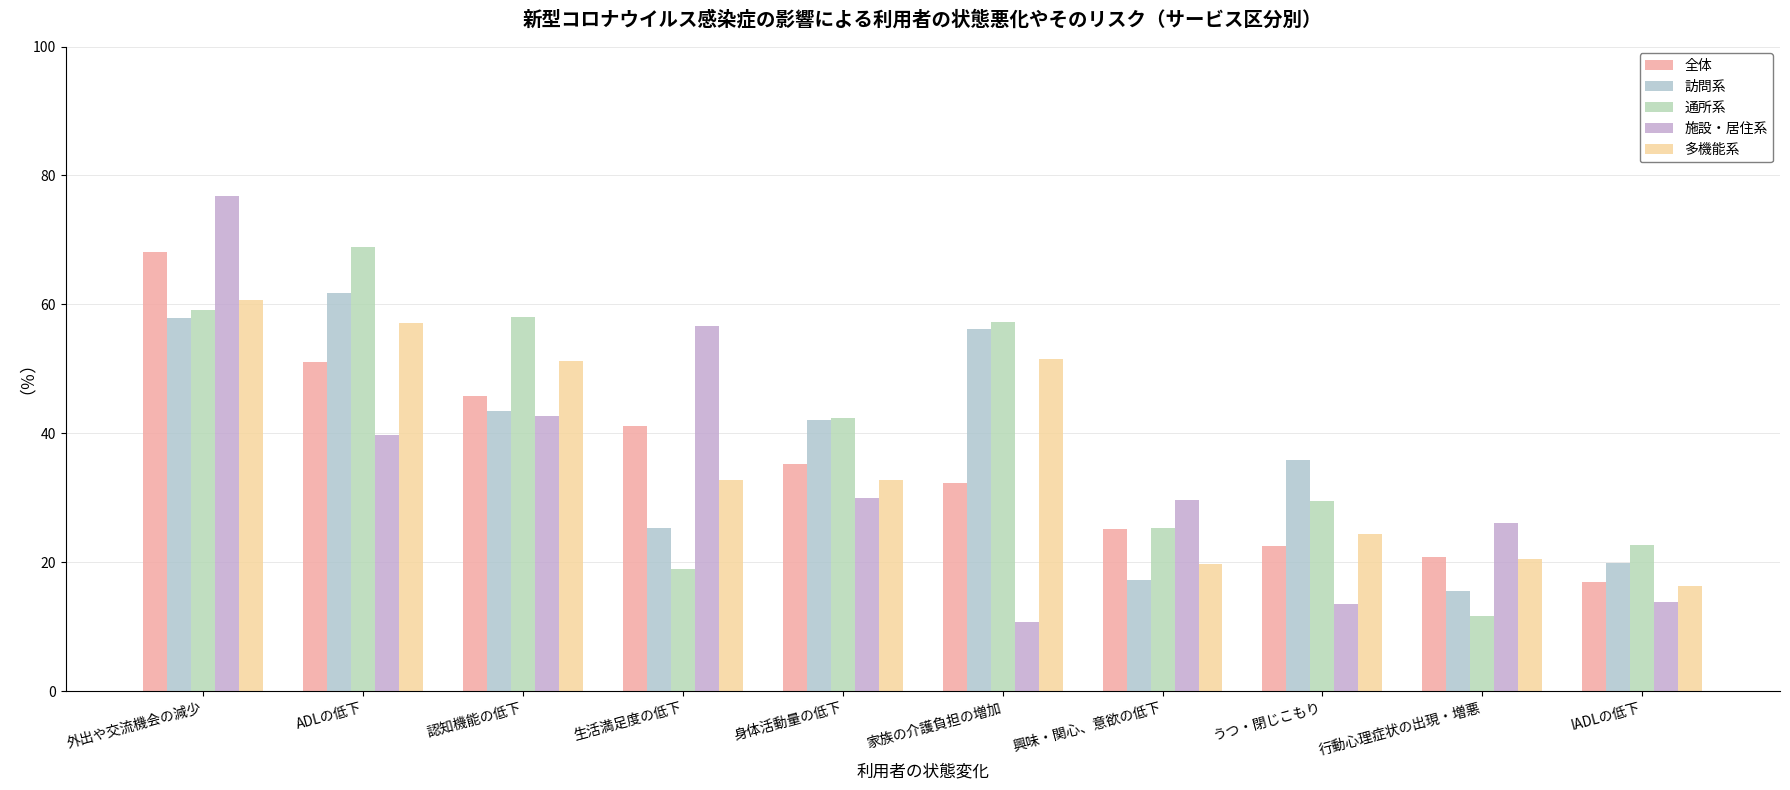

Reading left to right, extract all data points from this chart.

全体: 外出や交流機会の減少=68.1	ADLの低下=51.1	認知機能の低下=45.8	生活満足度の低下=41.1	身体活動量の低下=35.2	家族の介護負担の増加=32.3	興味・関心、意欲の低下=25.1	うつ・閉じこもり=22.5	行動心理症状の出現・増悪=20.8	IADLの低下=16.9
訪問系: 外出や交流機会の減少=57.9	ADLの低下=61.7	認知機能の低下=43.5	生活満足度の低下=25.3	身体活動量の低下=42.1	家族の介護負担の増加=56.2	興味・関心、意欲の低下=17.3	うつ・閉じこもり=35.8	行動心理症状の出現・増悪=15.5	IADLの低下=19.9
通所系: 外出や交流機会の減少=59.2	ADLの低下=68.9	認知機能の低下=58.1	生活満足度の低下=19.0	身体活動量の低下=42.3	家族の介護負担の増加=57.3	興味・関心、意欲の低下=25.3	うつ・閉じこもり=29.5	行動心理症状の出現・増悪=11.6	IADLの低下=22.7
施設・居住系: 外出や交流機会の減少=76.8	ADLの低下=39.8	認知機能の低下=42.7	生活満足度の低下=56.6	身体活動量の低下=30.0	家族の介護負担の増加=10.7	興味・関心、意欲の低下=29.7	うつ・閉じこもり=13.5	行動心理症状の出現・増悪=26.1	IADLの低下=13.8
多機能系: 外出や交流機会の減少=60.7	ADLの低下=57.1	認知機能の低下=51.2	生活満足度の低下=32.7	身体活動量の低下=32.7	家族の介護負担の増加=51.5	興味・関心、意欲の低下=19.7	うつ・閉じこもり=24.4	行動心理症状の出現・増悪=20.5	IADLの低下=16.3